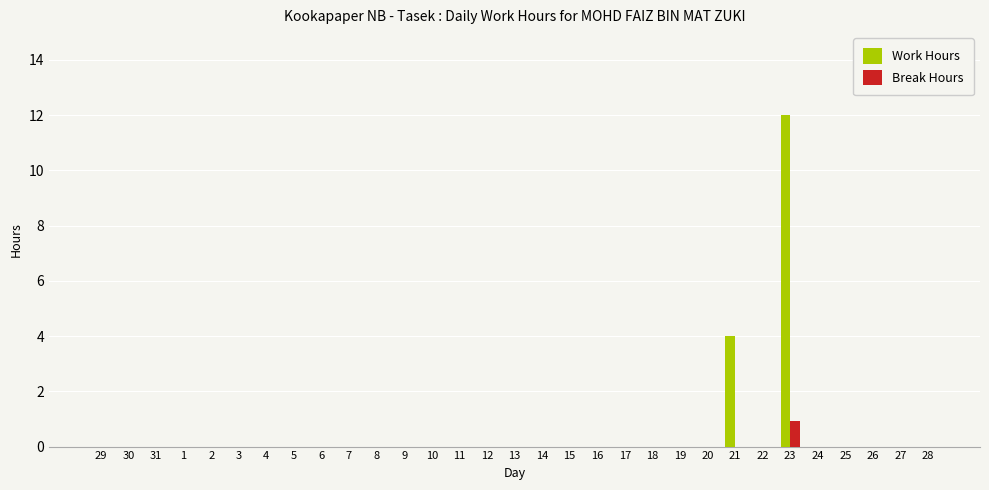

Is it true that Work Hours equals 0.0 at 19?

True